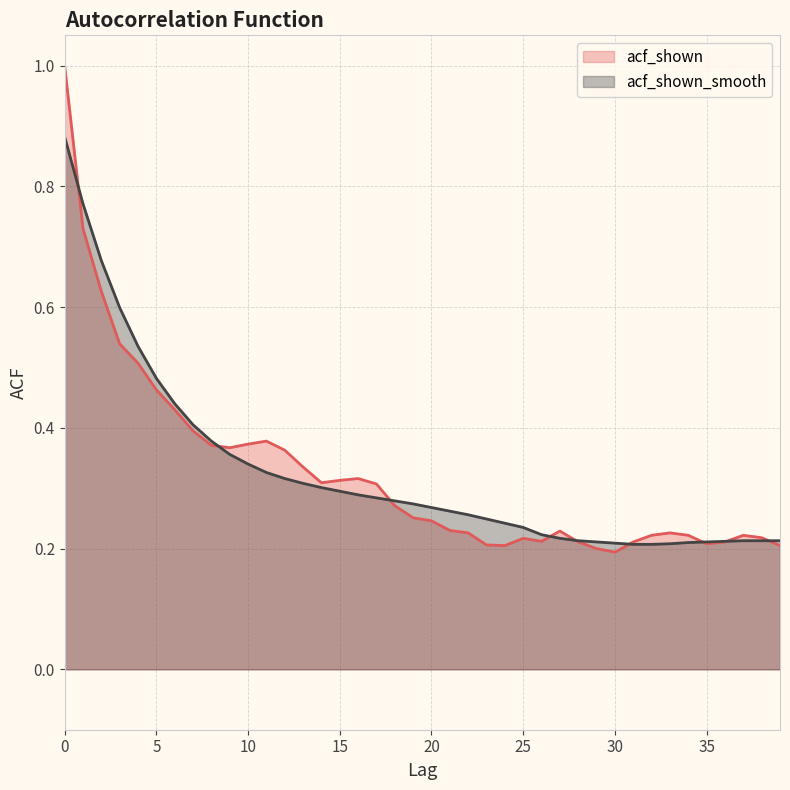

Which has a higher value, 23 or 20?

20